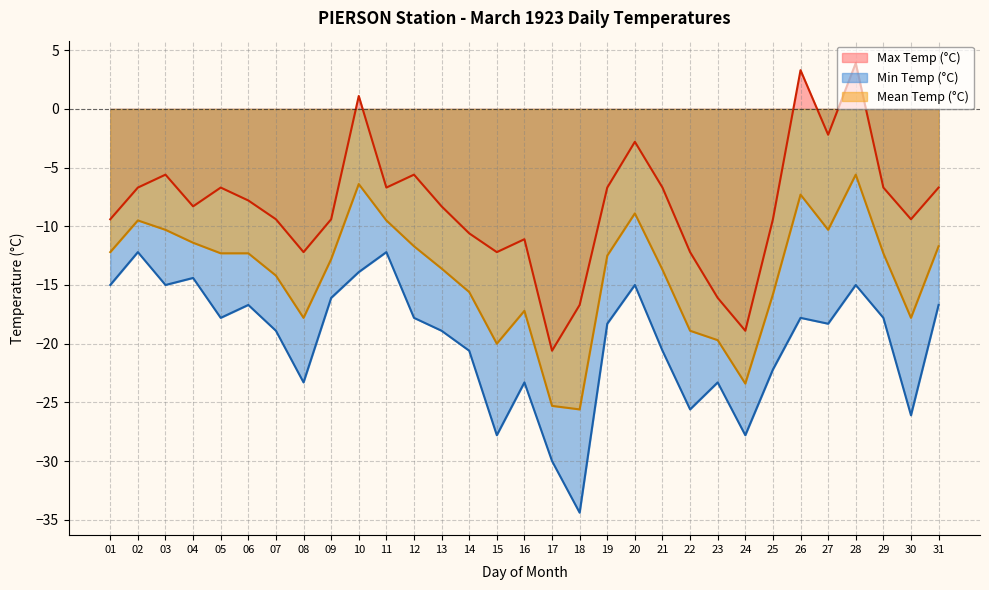

At which category does Mean Temp (°C) reach its first local valley?

08